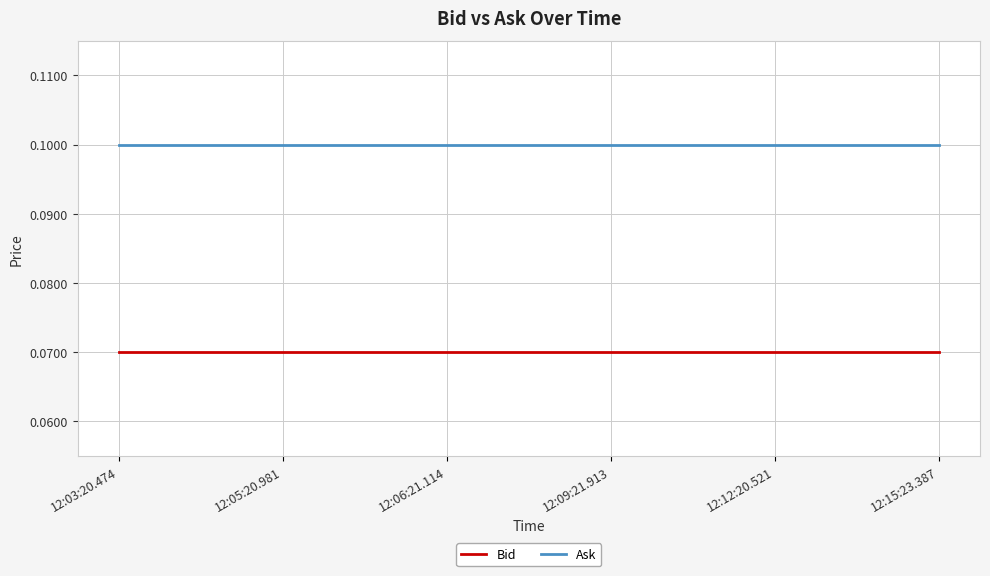

At 12:09:21.913, list the series in order from largest to smallest.

Ask, Bid